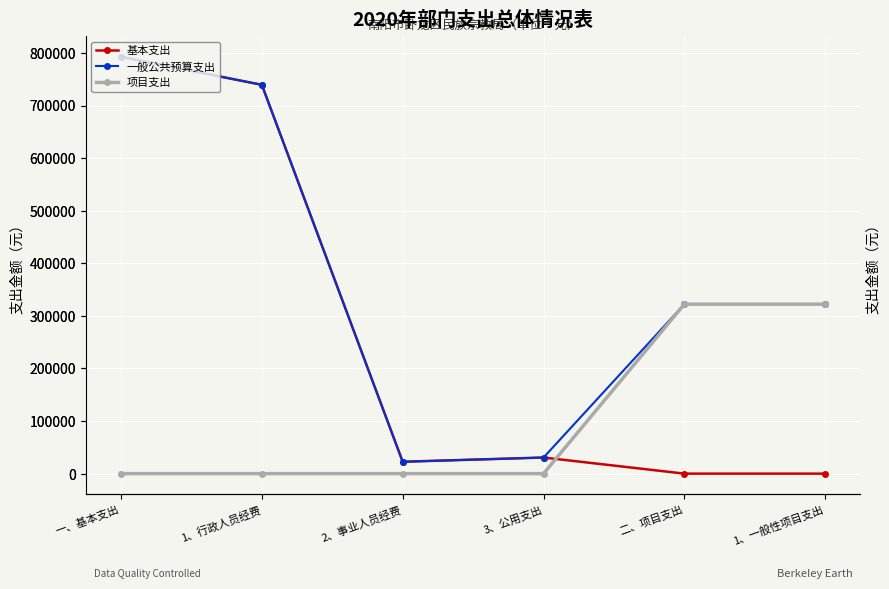

Which series changed the most between 1、行政人员经费 and 1、一般性项目支出?

基本支出